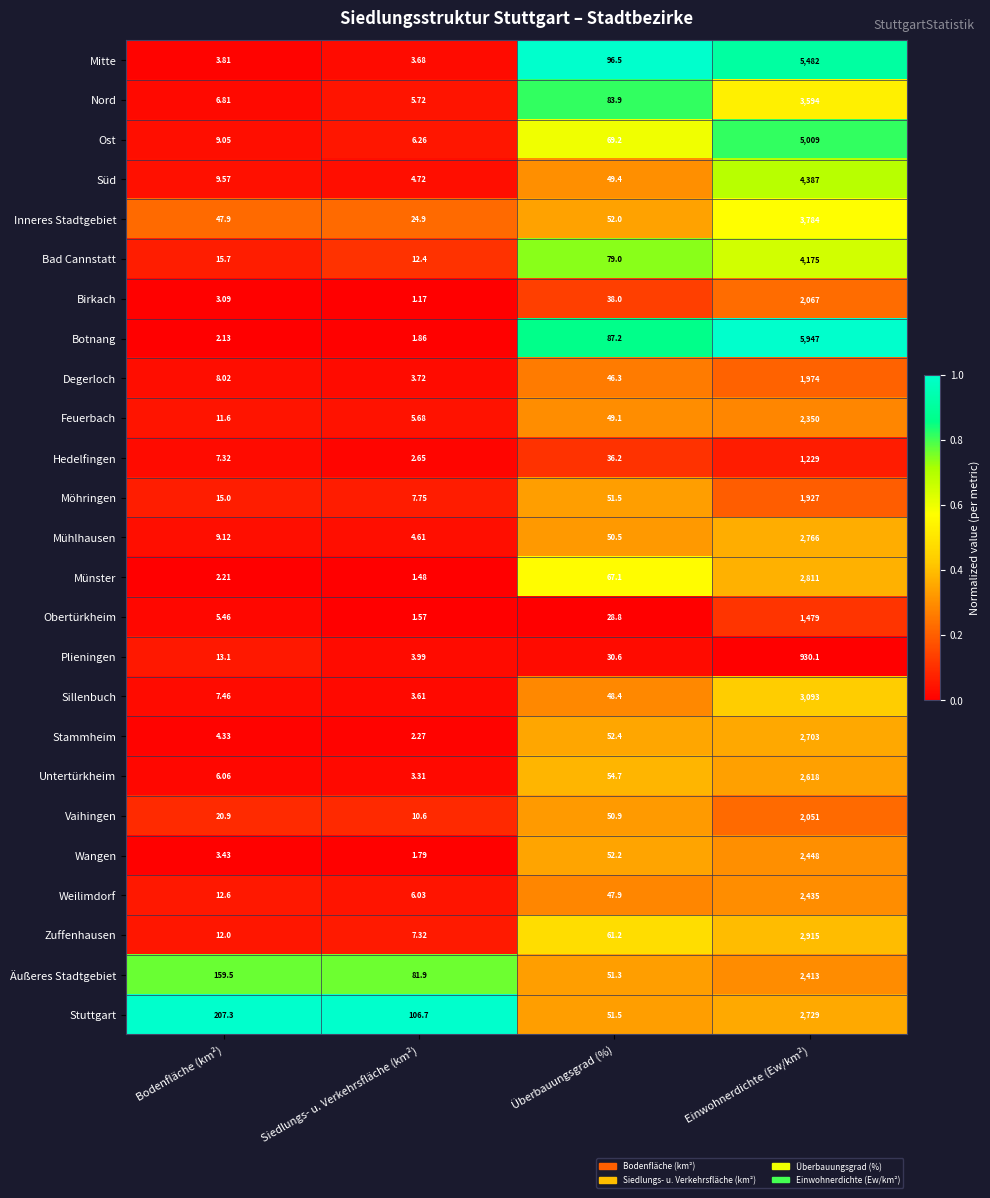

At which category is the sum across all series the highest?

Einwohnerdichte (Ew/km²)